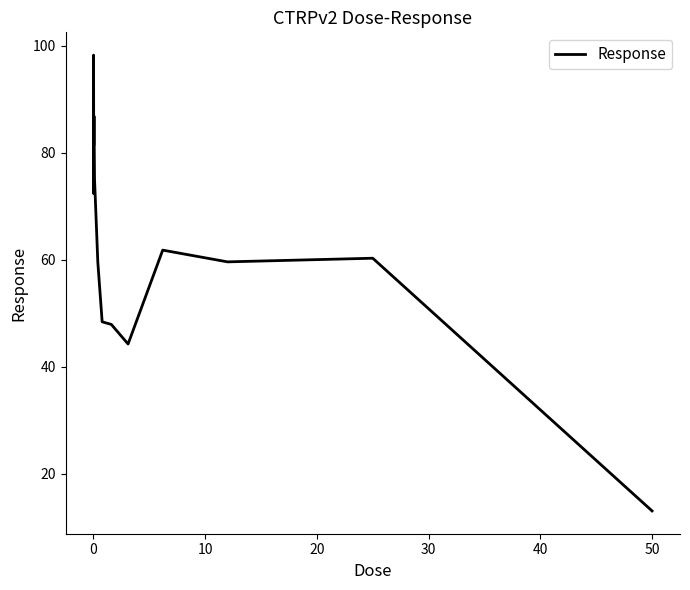

What is the difference between the maximum and minimum values?

85.2